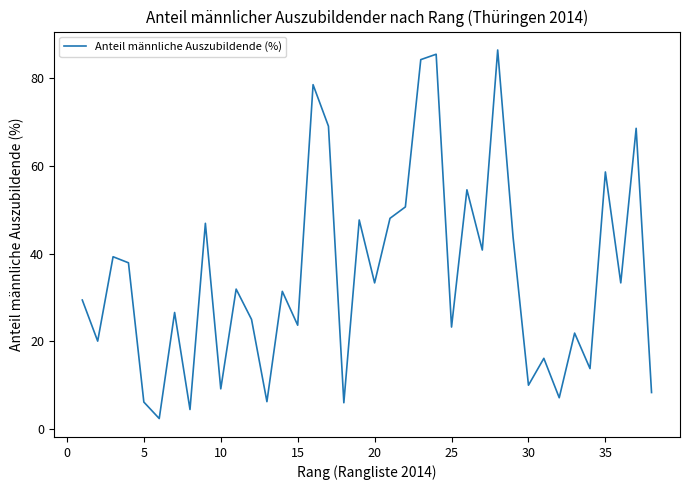

What is the maximum value shown in the chart?

86.4